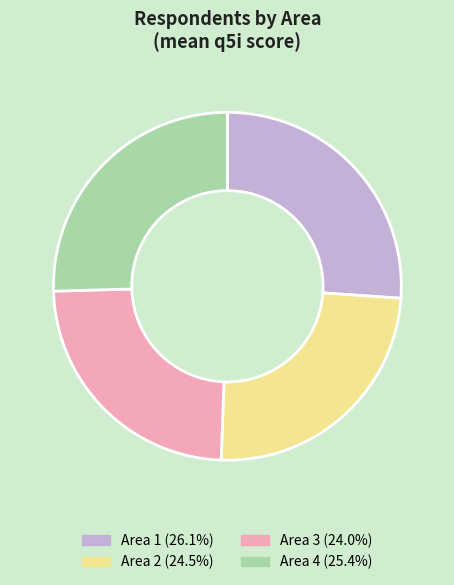

Is the sum of Area 1 and Area 4 greater than half?

Yes